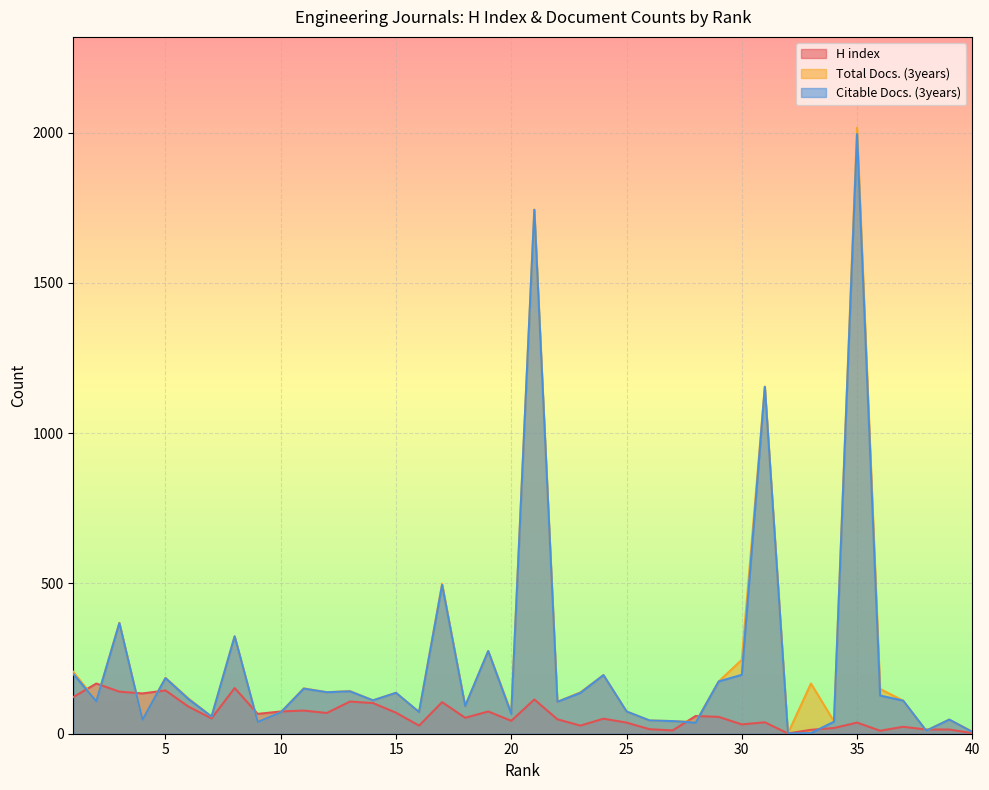

How many categories are shown in the chart?

40